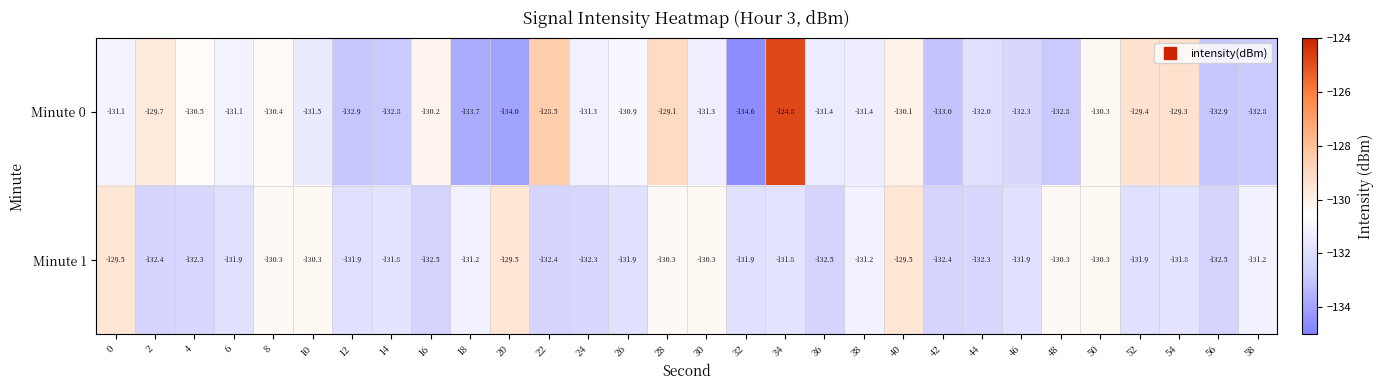

Which series has the largest total across all categories?

Minute 0